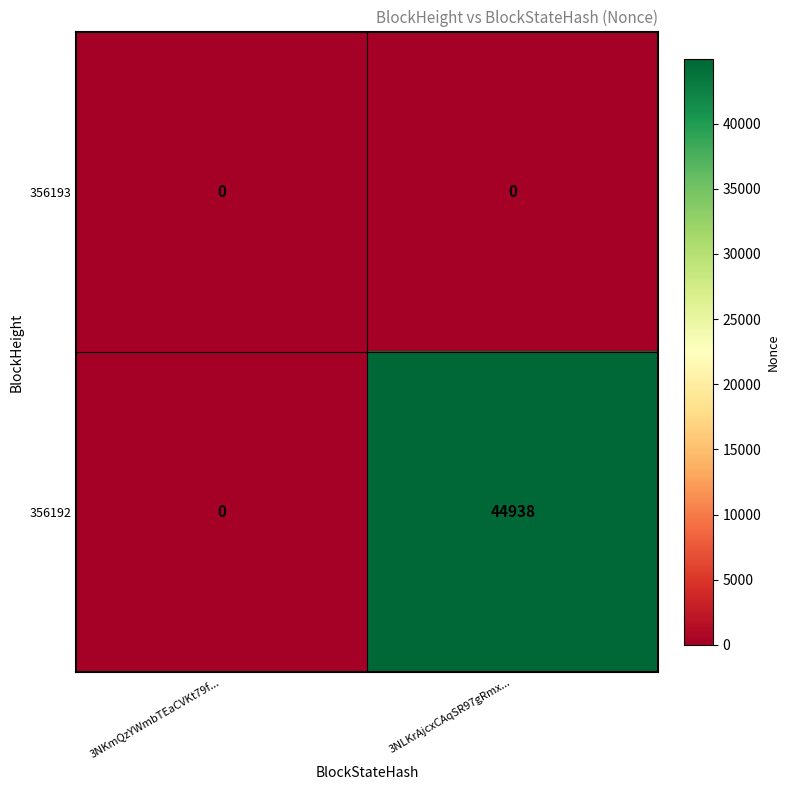

How many categories are shown in the chart?

2